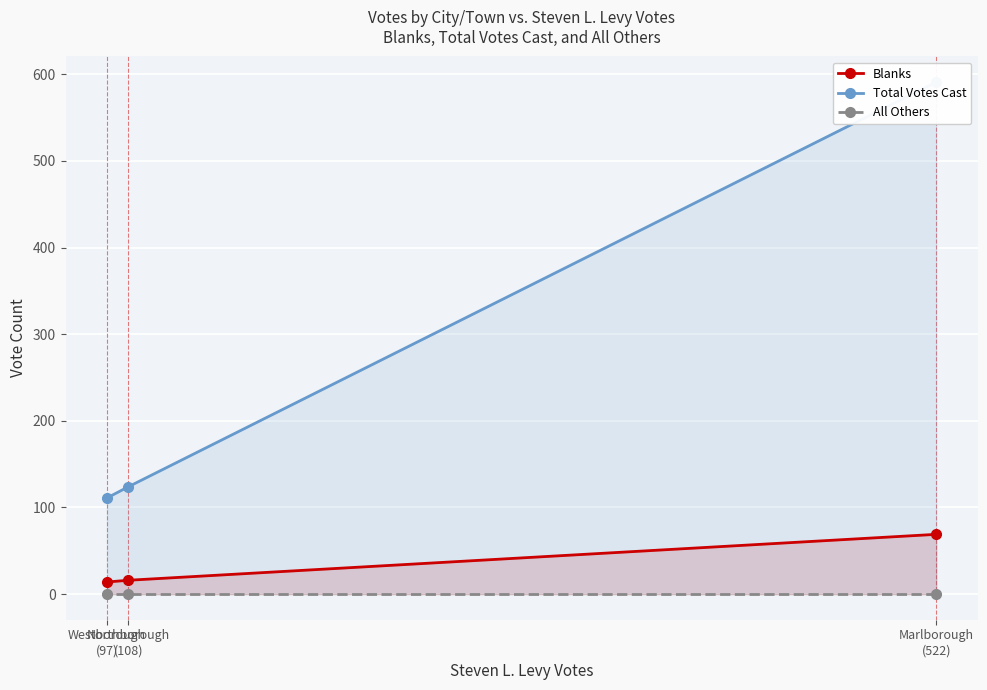

Where is All Others nearest to the value 0?

Marlborough
(522)